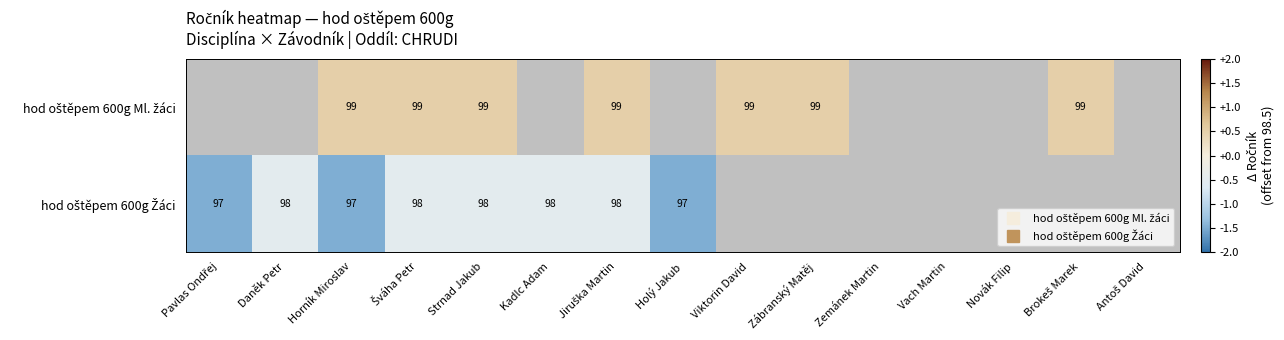

True or false: hod oštěpem 600g Žáci has a value of -0.1 at Strnad Jakub.

False